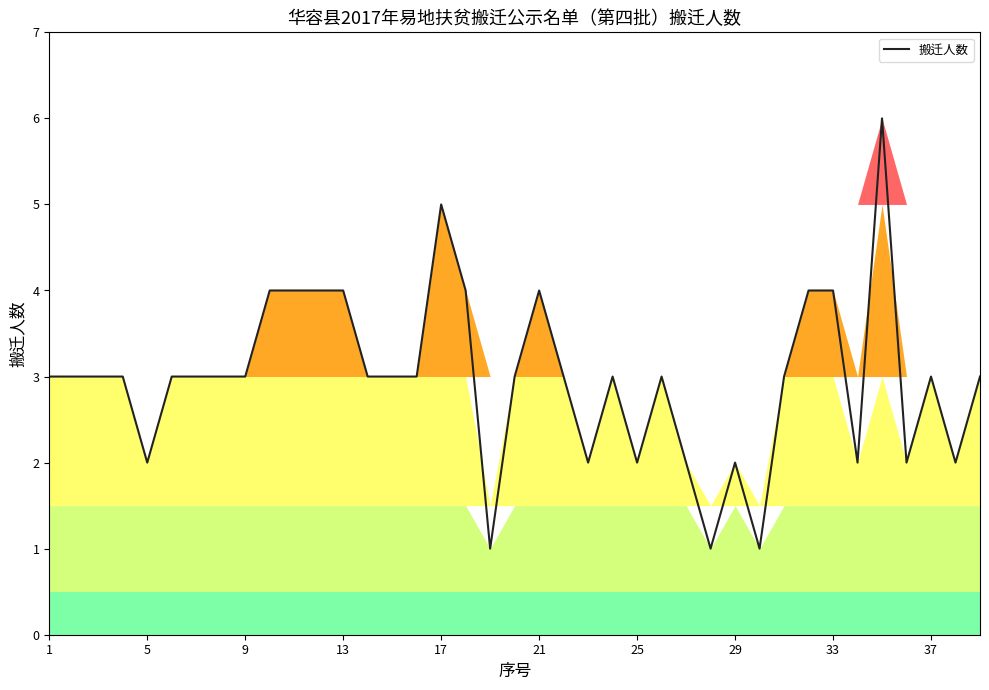

What is the difference between the maximum and minimum values?

5